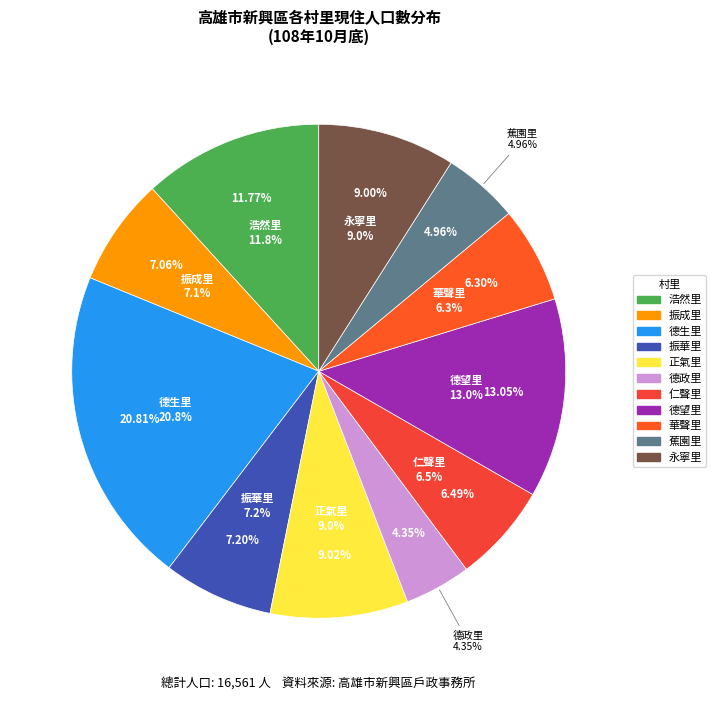

To the nearest percent, what portion does 德政里 represent?

4%